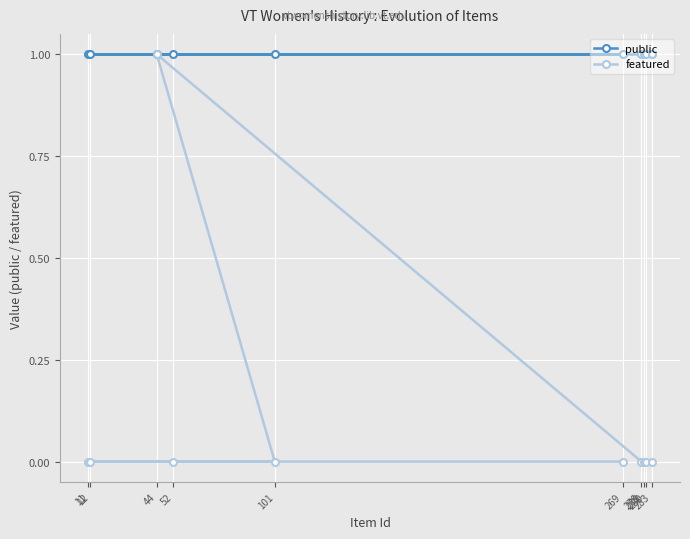

The featured series shows 0 at 12. True or false?

True